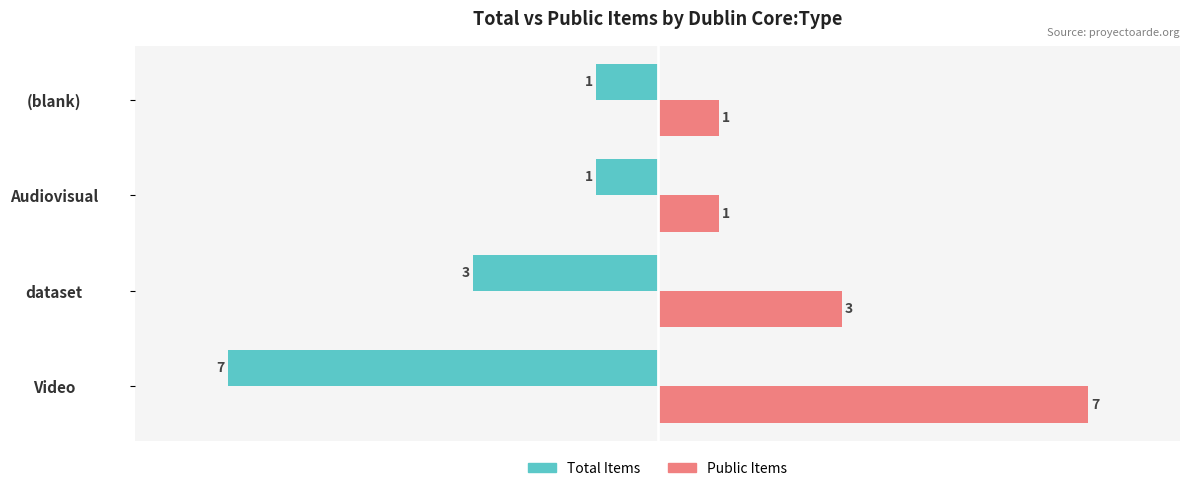

Is the value of Total Items at (blank) greater than the value of Public Items at Audiovisual?

No